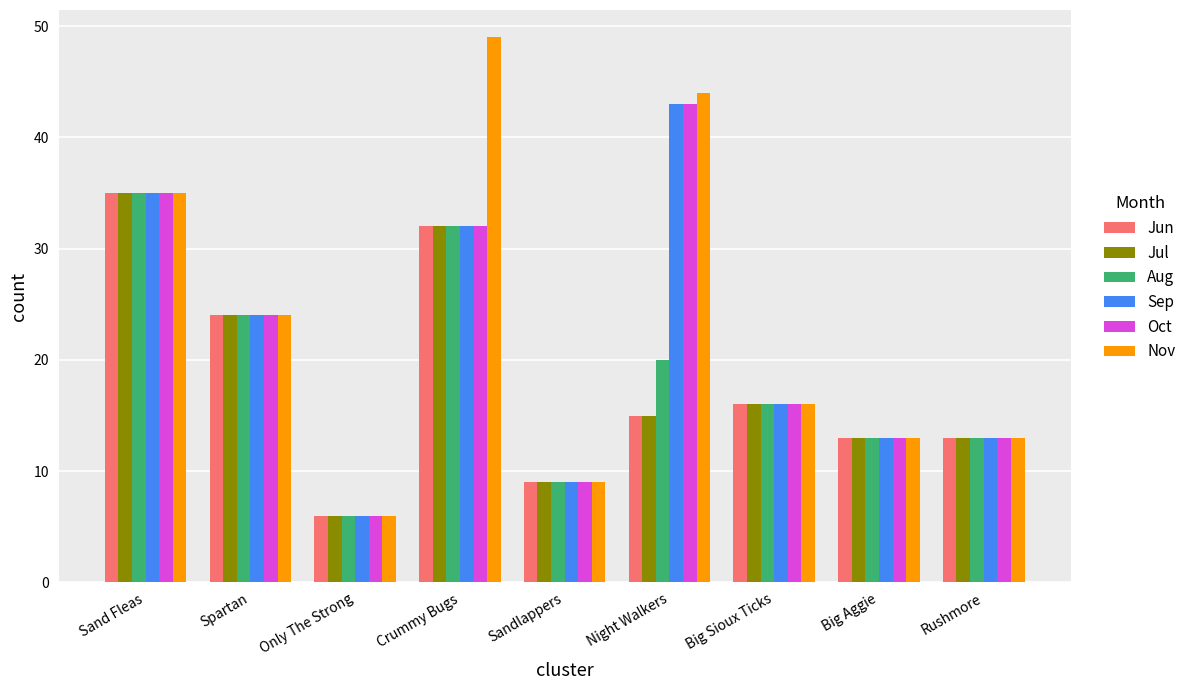

What position from the left is Spartan?

2